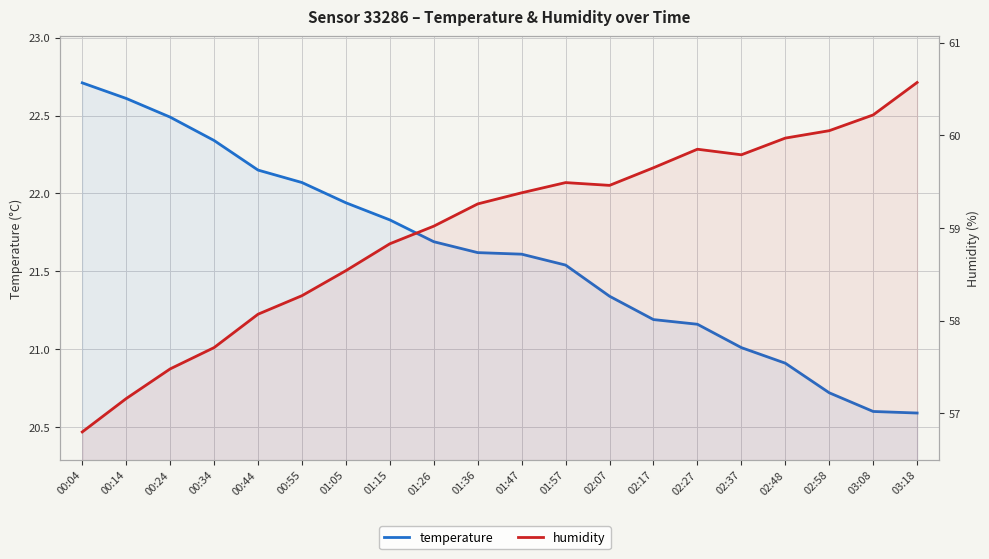

True or false: humidity and temperature intersect in this chart.

False